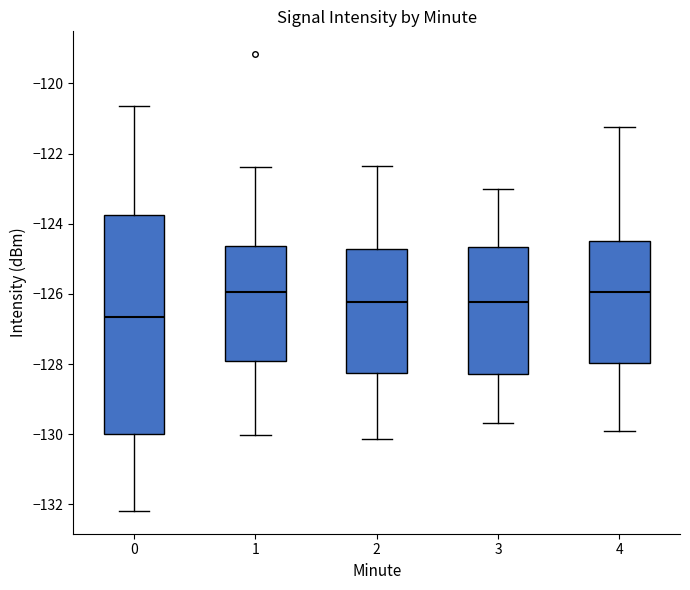

Reading left to right, transcribe this box plot: for each box, give where its median line is, the range the box spans, and where its two whiskers end, as read against the y-axis. The values are not printed on the chart, so give them approximately, as read against the axis.

0: median -126.6, box -130.0 to -123.8, whiskers -132.2 to -120.6
1: median -126.0, box -128.0 to -124.6, whiskers -130.0 to -122.4
2: median -126.2, box -128.2 to -124.8, whiskers -130.2 to -122.4
3: median -126.2, box -128.2 to -124.6, whiskers -129.6 to -123.0
4: median -126.0, box -128.0 to -124.4, whiskers -130.0 to -121.2